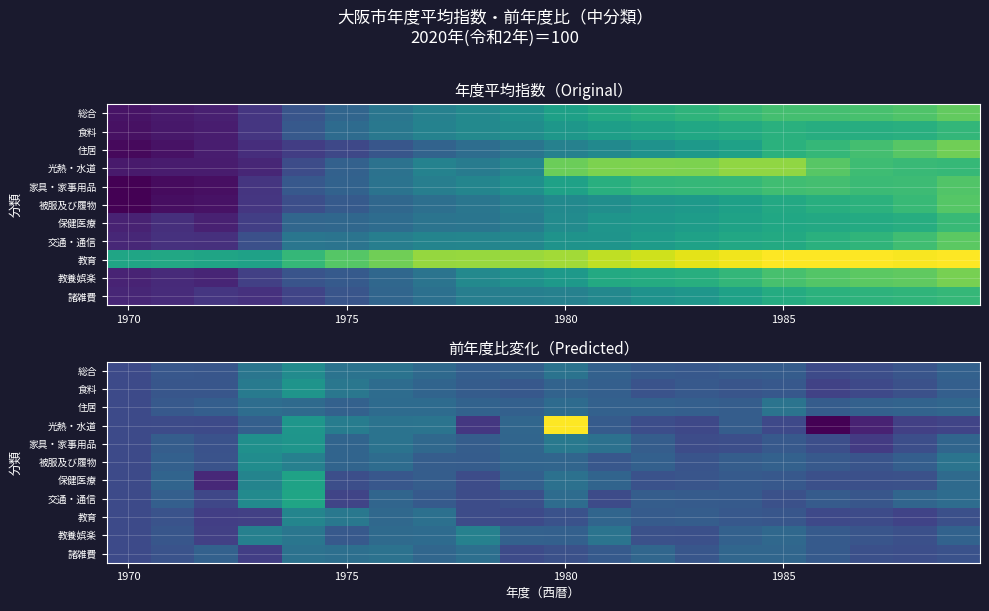

Which has a higher value, 7 or 14?

7